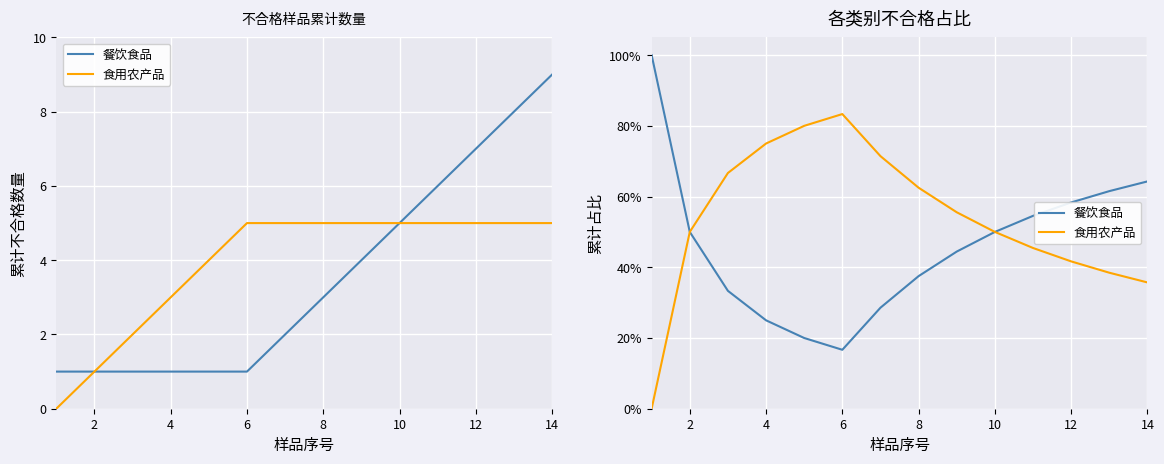

Which series changed the most between 4 and 10?

餐饮食品